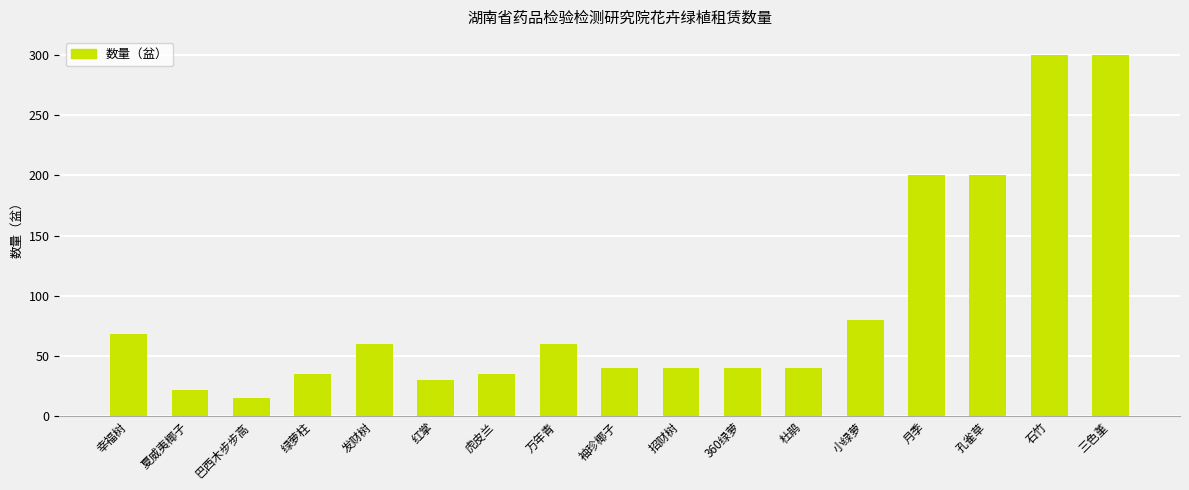

How many distinct data groups are displayed?

1